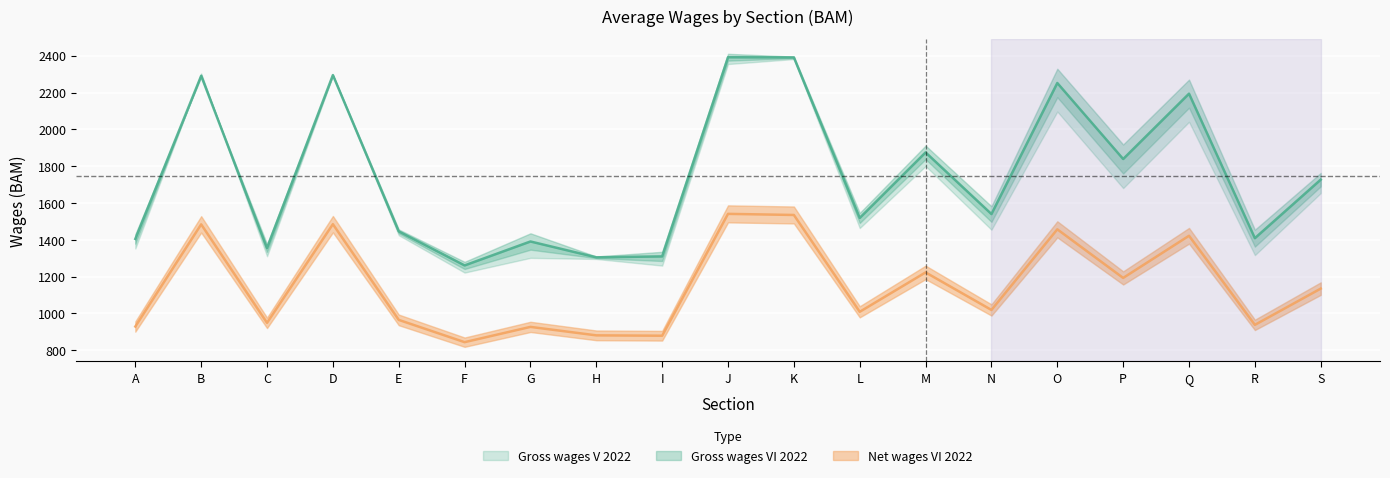

At which category is the sum across all series the highest?

J